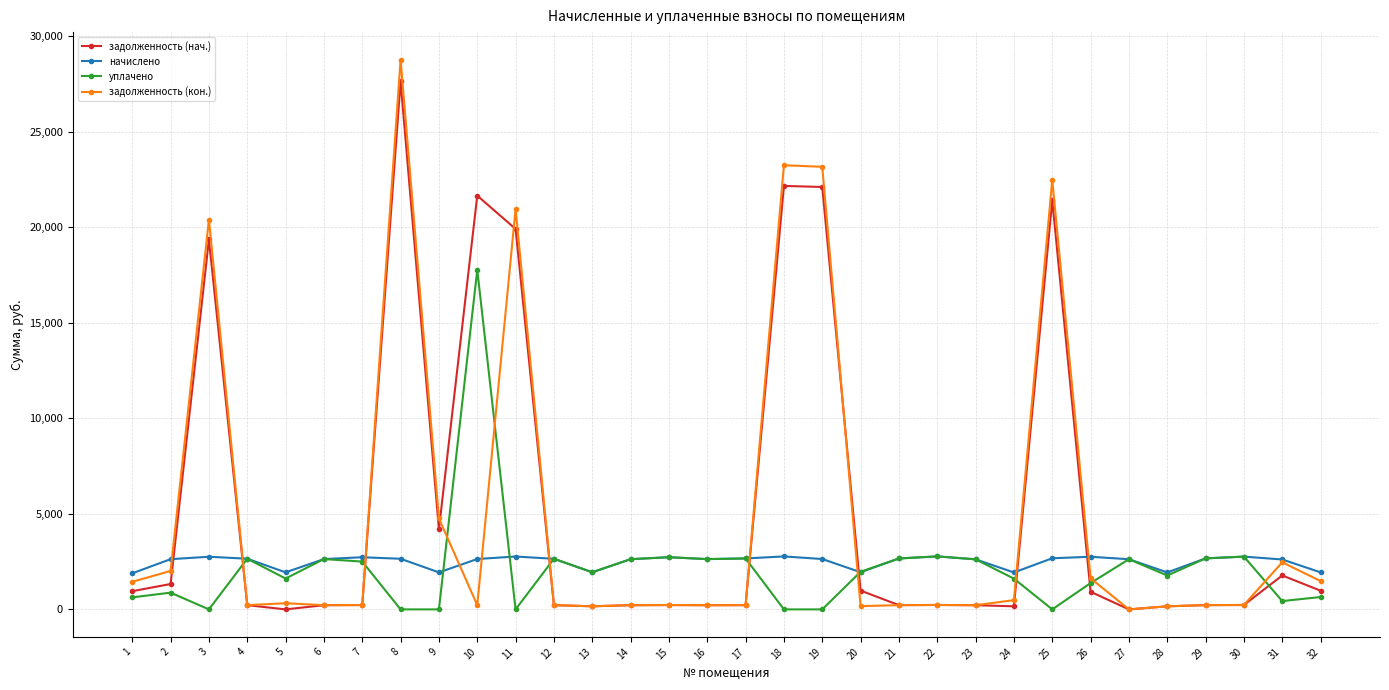

At which category is the sum across all series the highest?

8